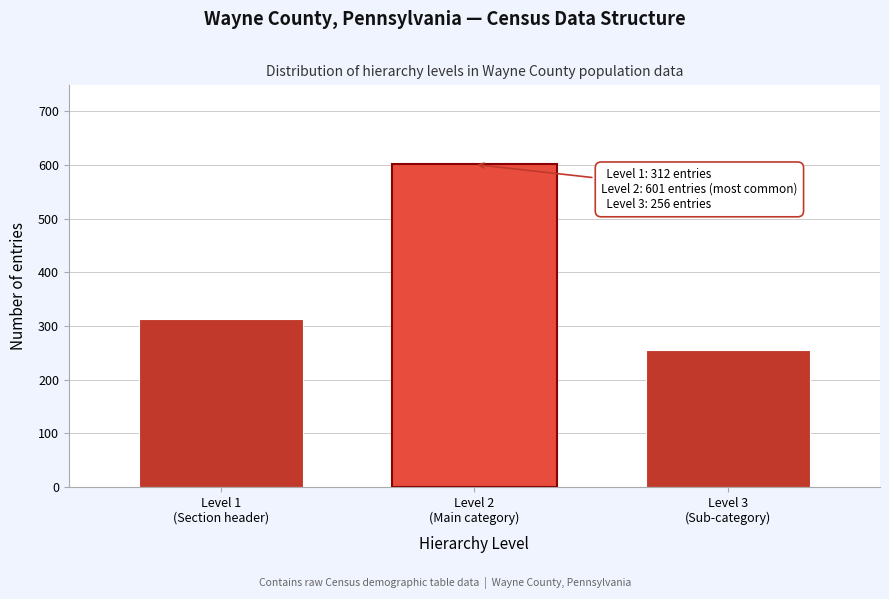

Reading left to right, extract all data points from this chart.

312	601	256